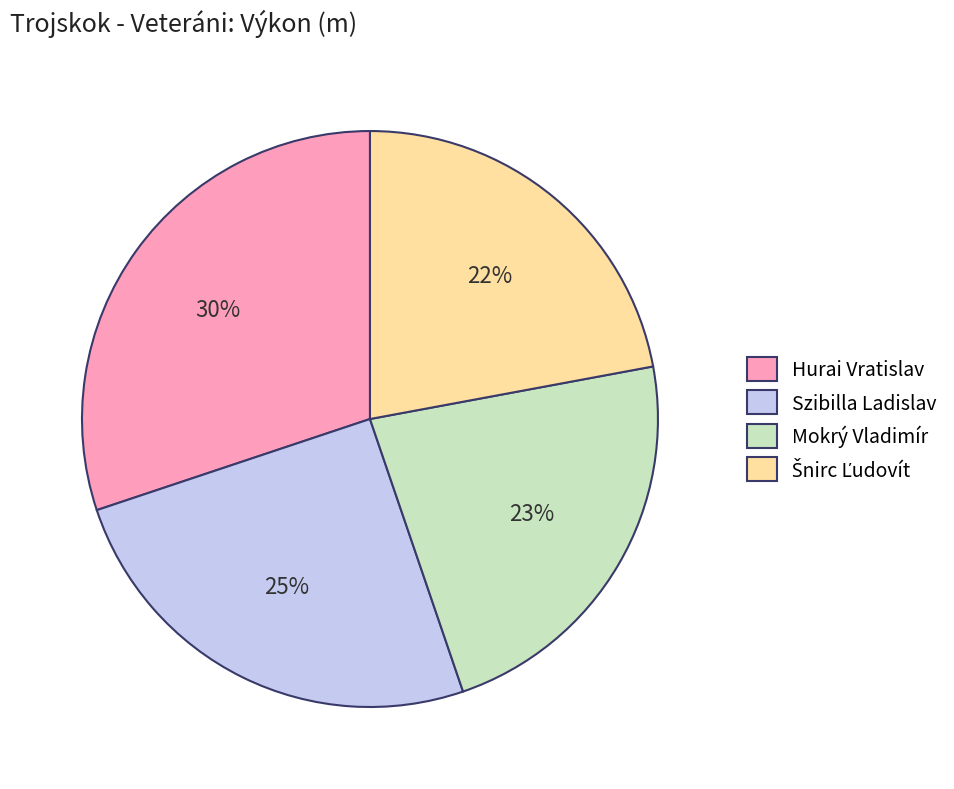

To the nearest percent, what is the difference between the largest and smallest slice percentages?

8%